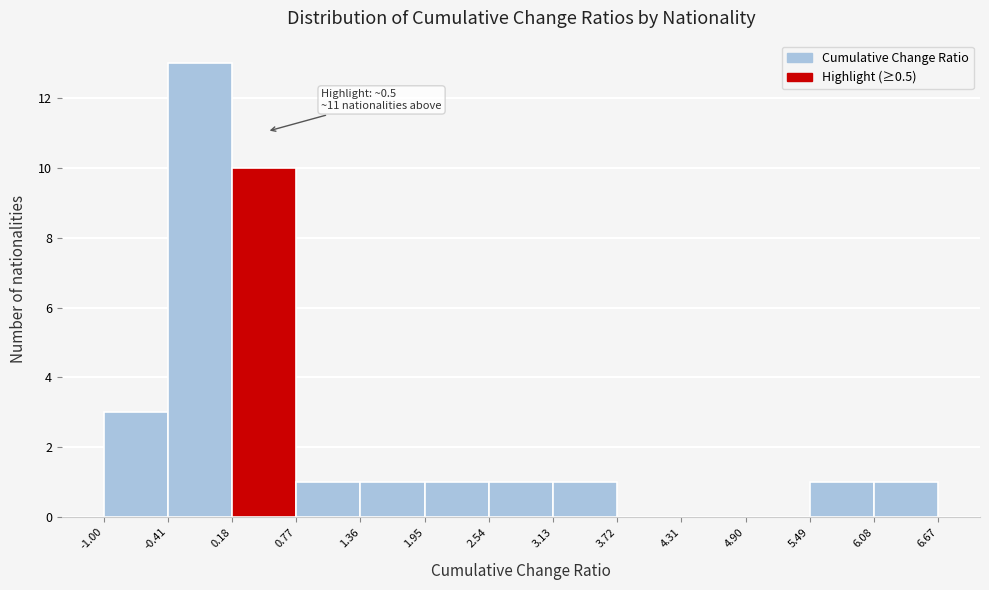

Over which range of the x-axis is the bar tallest?

-0.41 to 0.18